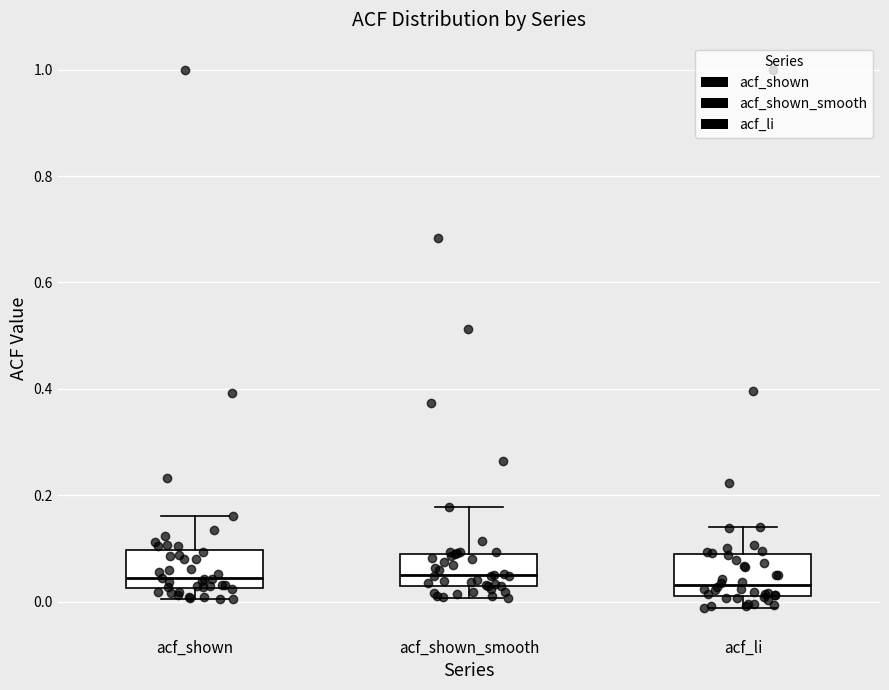

Reading left to right, transcribe this box plot: for each box, give where its median line is, the range the box spans, and where its two whiskers end, as read against the y-axis. The values are not printed on the chart, so give them approximately, as read against the axis.

acf_shown: median 0.04, box 0.02 to 0.10, whiskers 0.00 to 0.16
acf_shown_smooth: median 0.04, box 0.02 to 0.08, whiskers 0.00 to 0.18
acf_li: median 0.04, box 0.02 to 0.08, whiskers -0.02 to 0.14